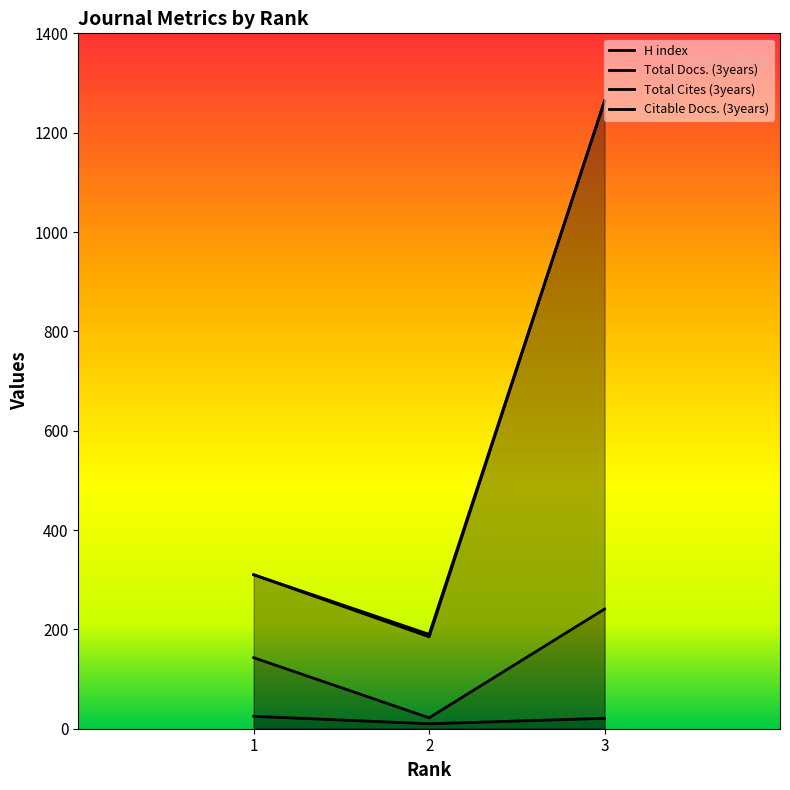

The value of Total Docs. (3years) at 2 is 190. True or false?

True